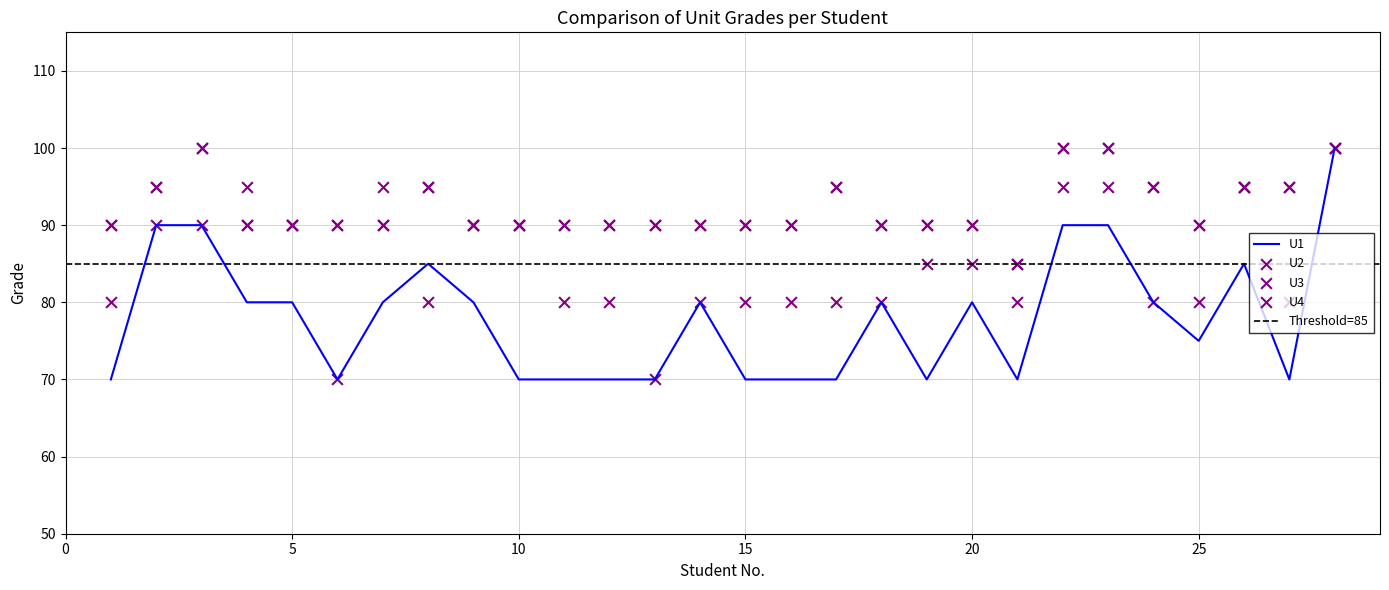

At how many categories does at least one series exceed 83?

28